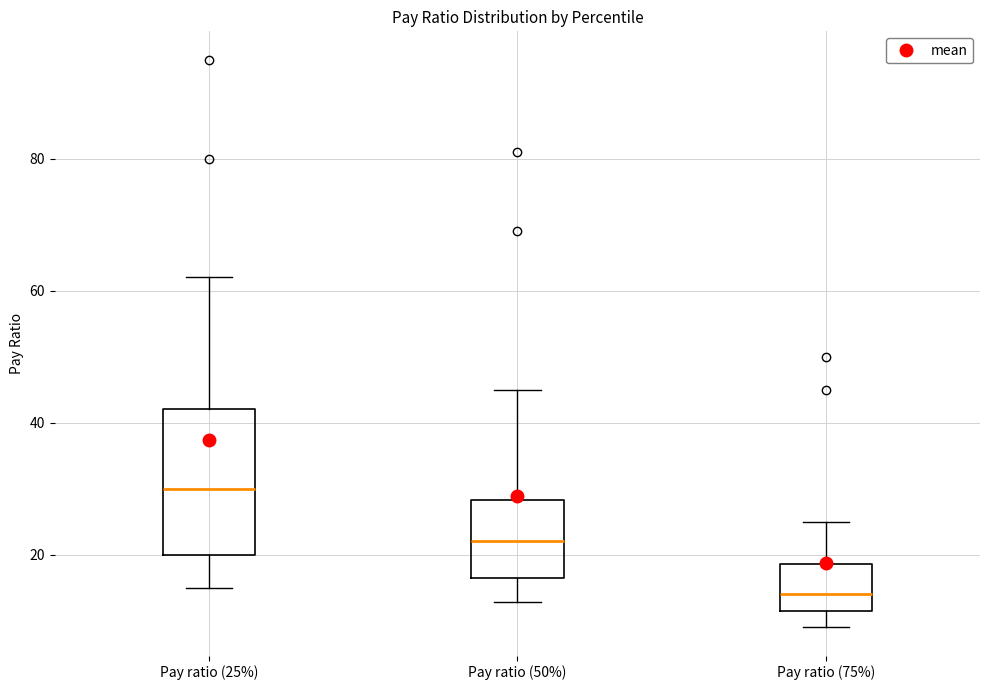

Where does the upper whisker of the box for Pay ratio (50%) end on the y-axis? The values are not printed on the chart, so give them approximately, as read against the axis.

46